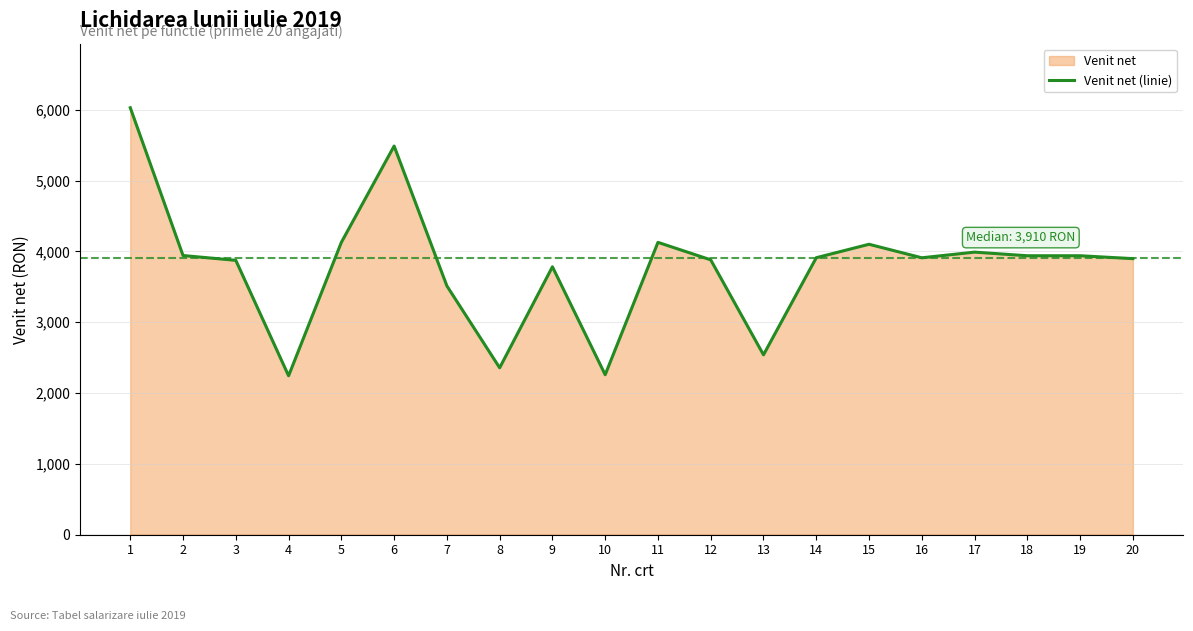

Which label corresponds to the smallest value in the chart?

4